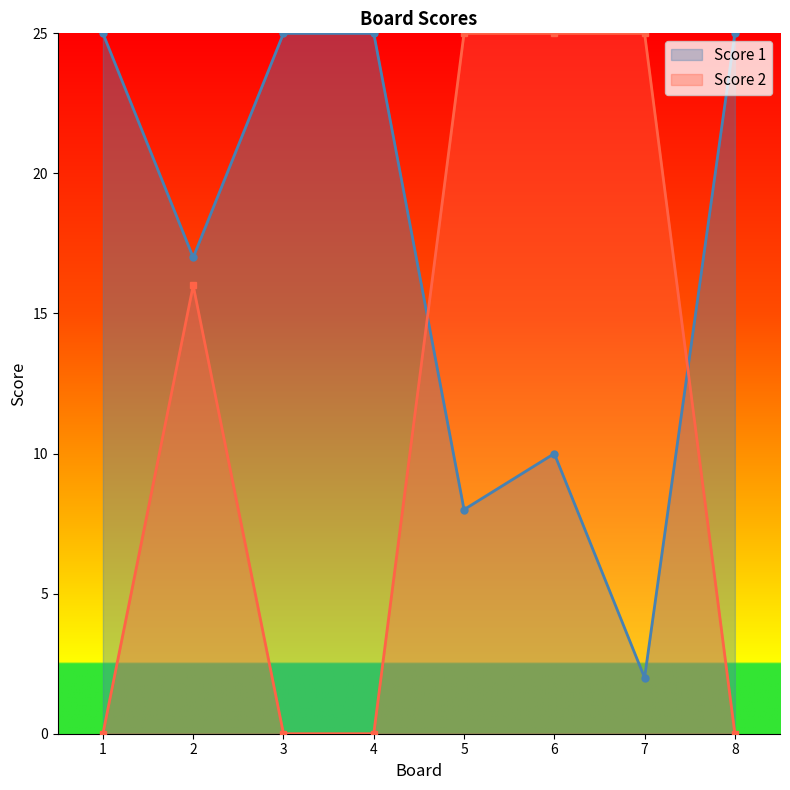

What is the spread (max minus min) of values at 7?

23